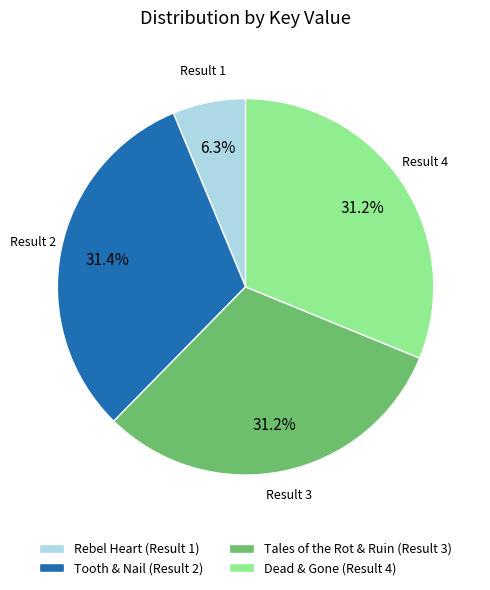

Does Dead & Gone (Result 4) represent more than half of the total?

No